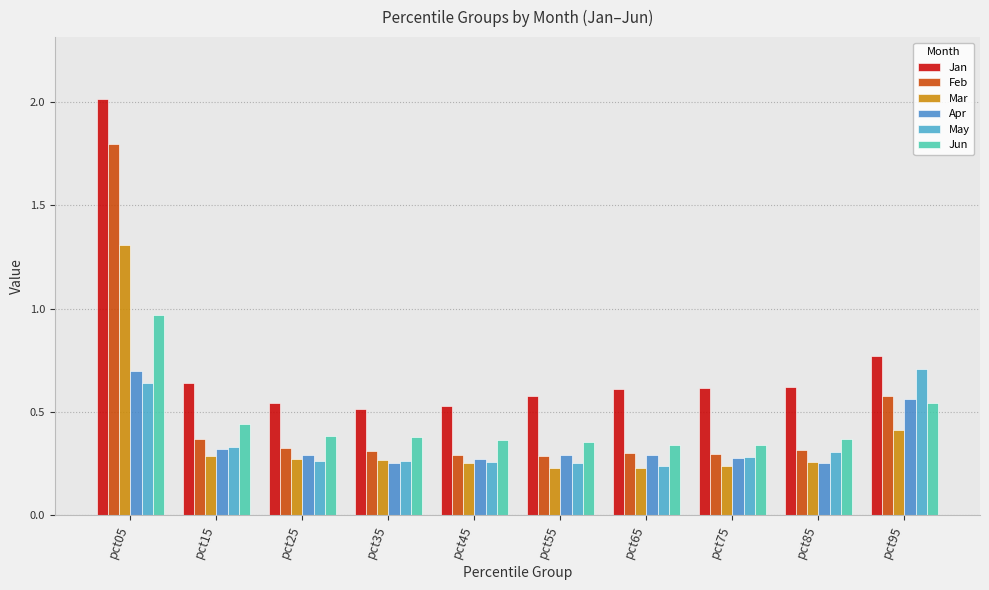

Reading left to right, what are all the values shown in this chart?

Jan: pct05=2.0	pct15=0.6	pct25=0.5	pct35=0.5	pct45=0.5	pct55=0.6	pct65=0.6	pct75=0.6	pct85=0.6	pct95=0.8
Feb: pct05=1.8	pct15=0.4	pct25=0.3	pct35=0.3	pct45=0.3	pct55=0.3	pct65=0.3	pct75=0.3	pct85=0.3	pct95=0.6
Mar: pct05=1.3	pct15=0.3	pct25=0.3	pct35=0.3	pct45=0.3	pct55=0.2	pct65=0.2	pct75=0.2	pct85=0.3	pct95=0.4
Apr: pct05=0.7	pct15=0.3	pct25=0.3	pct35=0.3	pct45=0.3	pct55=0.3	pct65=0.3	pct75=0.3	pct85=0.3	pct95=0.6
May: pct05=0.6	pct15=0.3	pct25=0.3	pct35=0.3	pct45=0.3	pct55=0.3	pct65=0.2	pct75=0.3	pct85=0.3	pct95=0.7
Jun: pct05=1.0	pct15=0.4	pct25=0.4	pct35=0.4	pct45=0.4	pct55=0.4	pct65=0.3	pct75=0.3	pct85=0.4	pct95=0.5